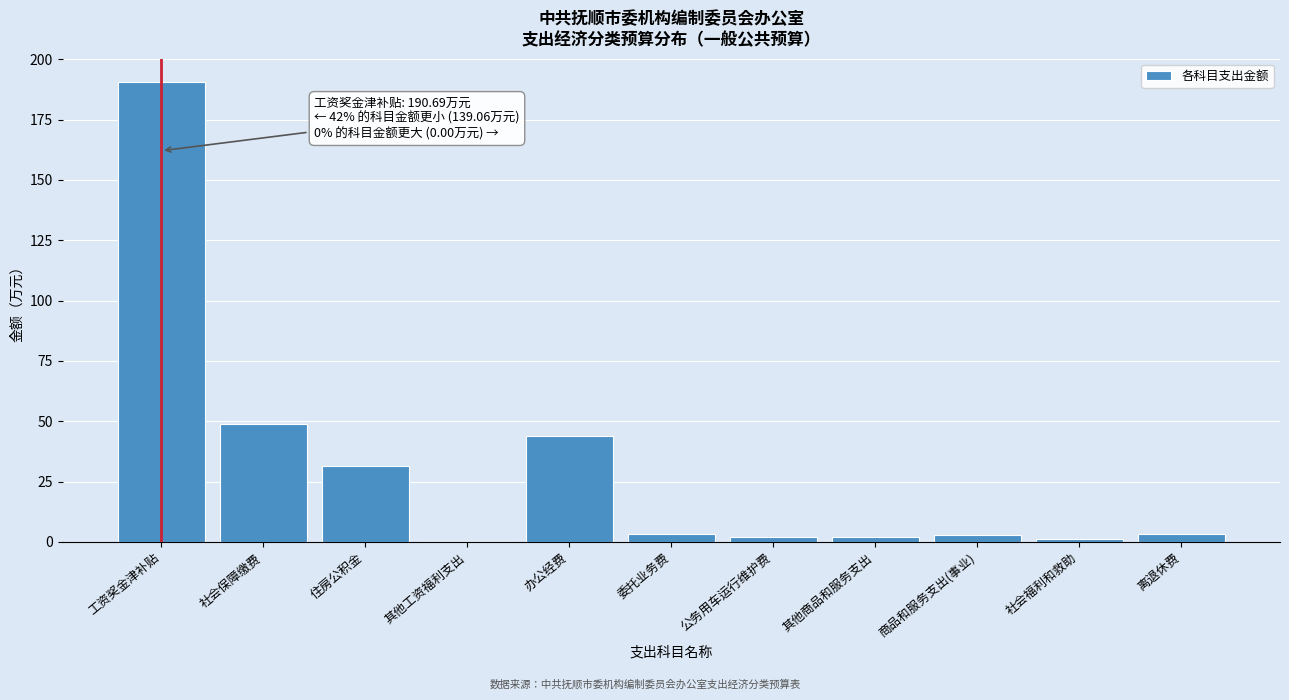

What is the sum of all values?

329.8